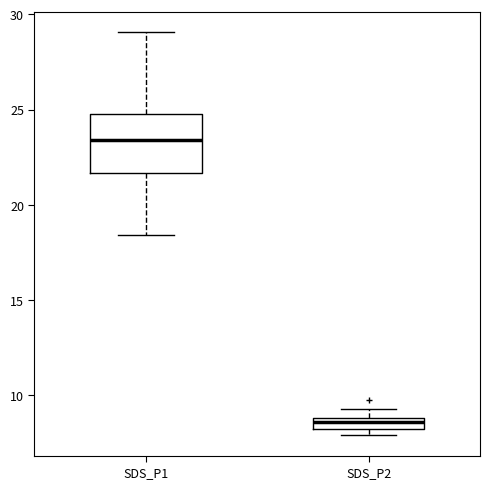

Which box has the highest median line?

SDS_P1